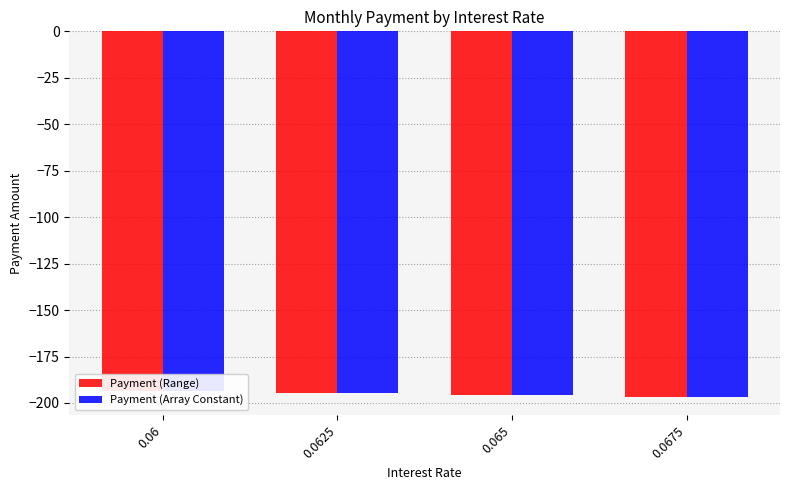

What is the sum of the Payment (Range) values at 0.06 and 0.0675?

-390.2